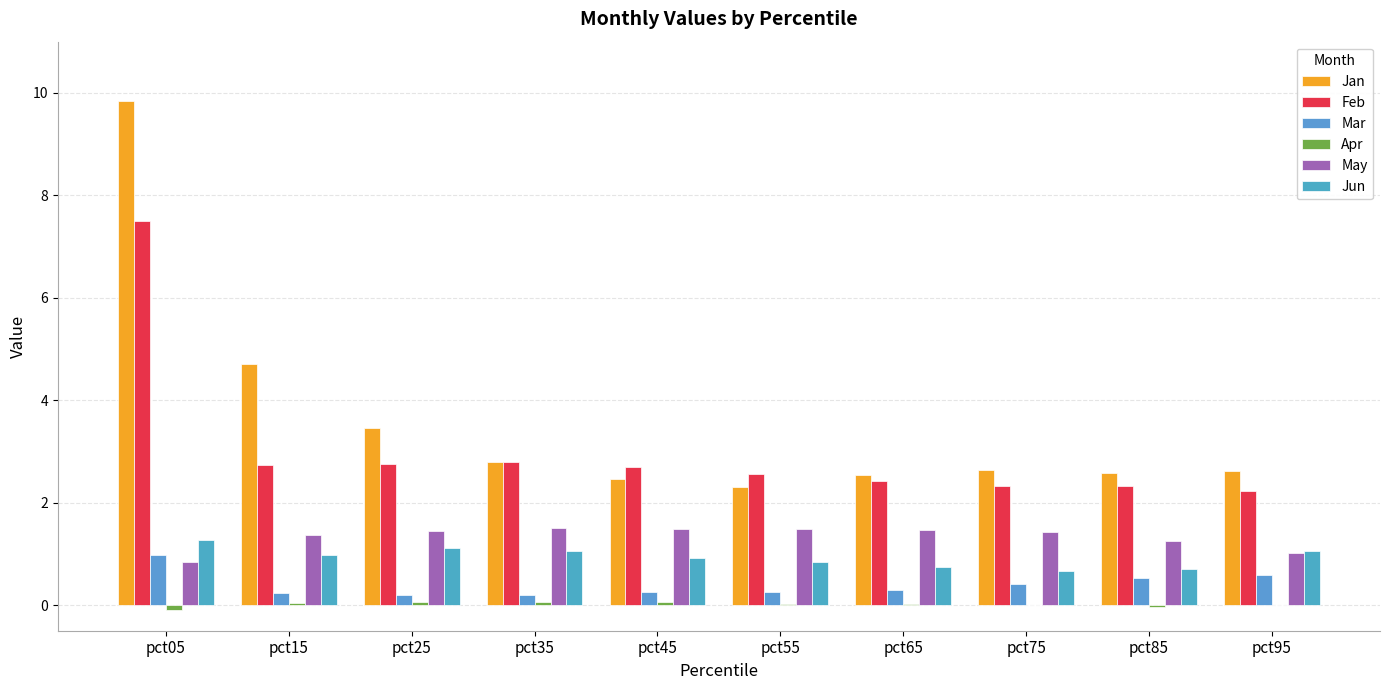

True or false: Jan has a value of 4.7 at pct15.

True